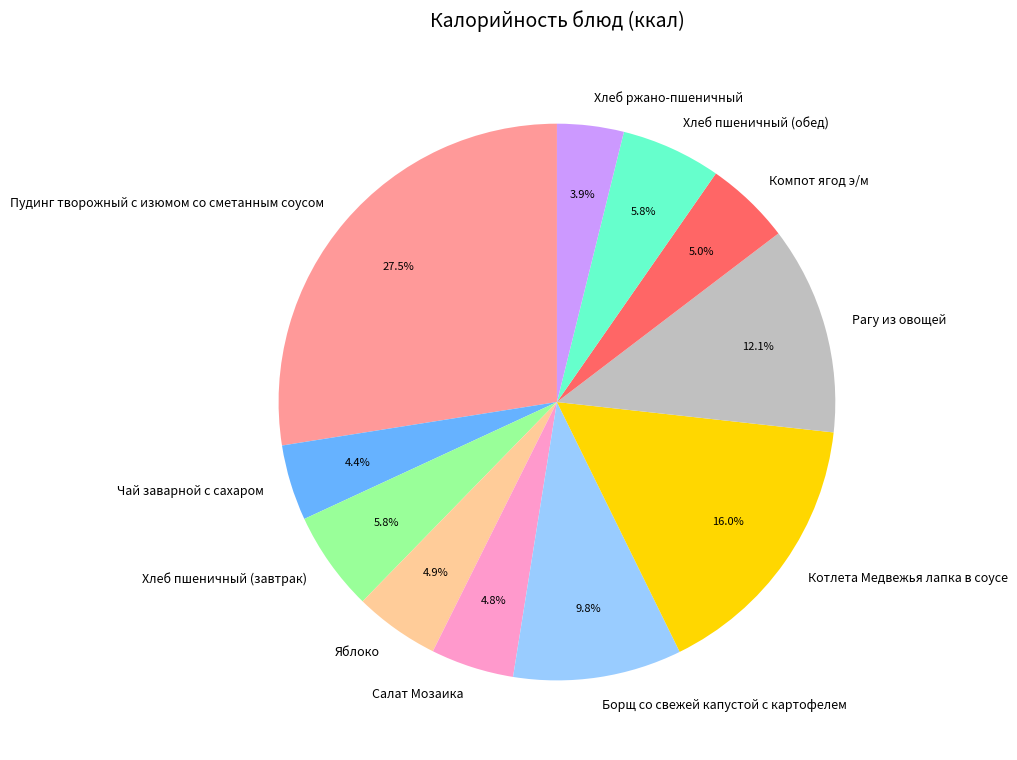

What is the largest slice in the pie chart?

Пудинг творожный с изюмом со сметанным соусом